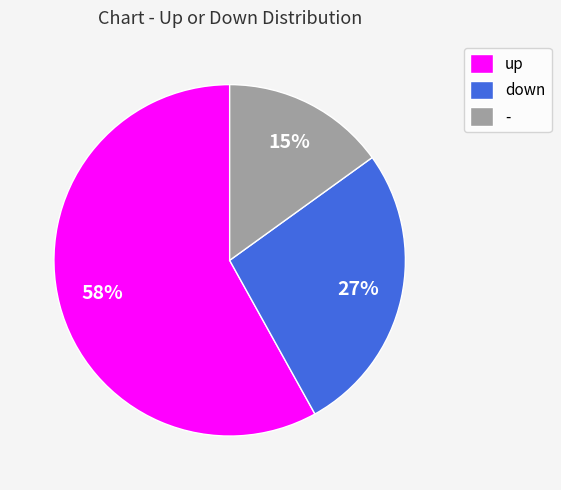

Which has a higher value, - or up?

up